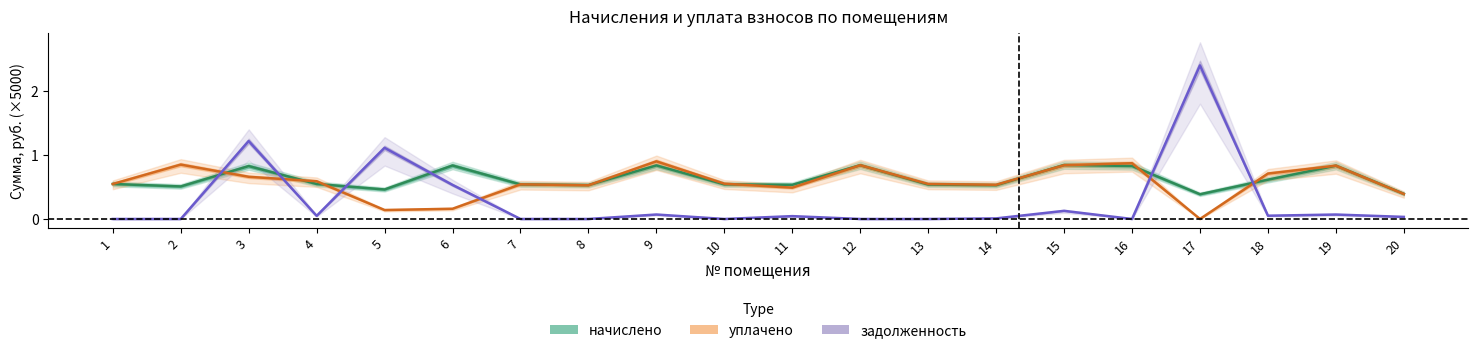

How many lines are shown in the chart?

3